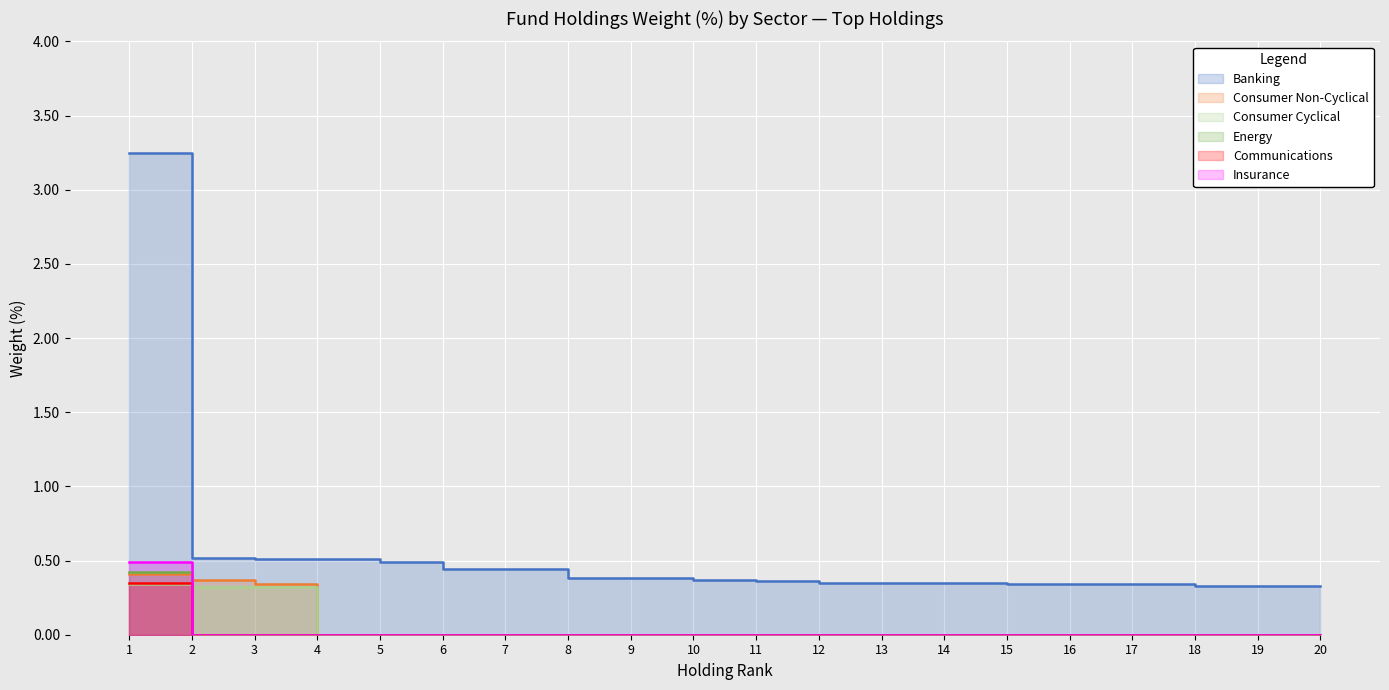

How many intersections are there between Insurance and Consumer Non-Cyclical?

1